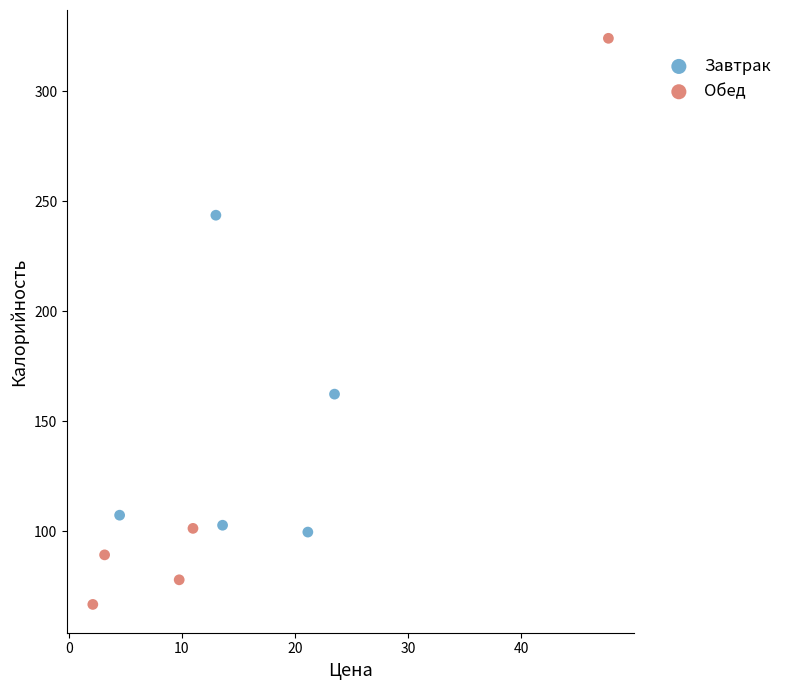

What are all the series names shown in the legend?

Завтрак, Обед